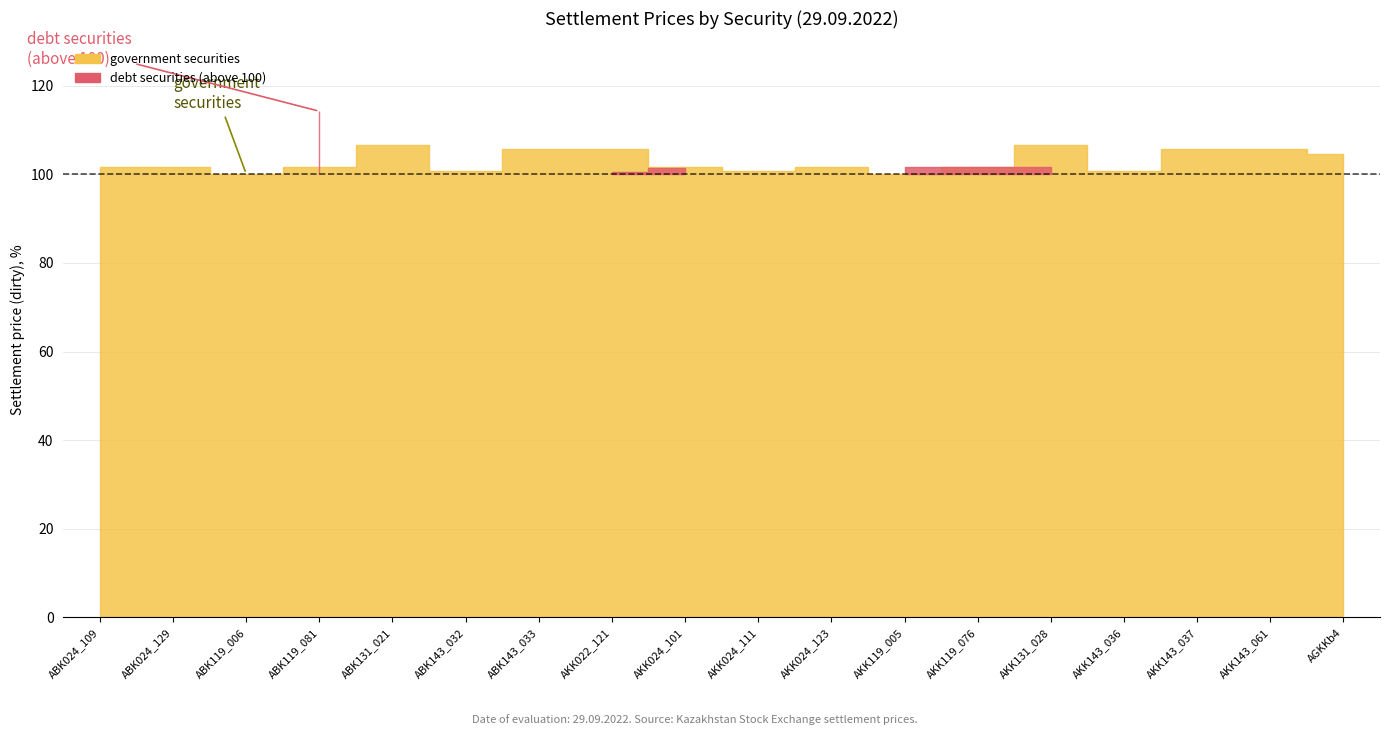

What is the difference between the debt securities values at AKK119_076 and AKK143_036?

101.6